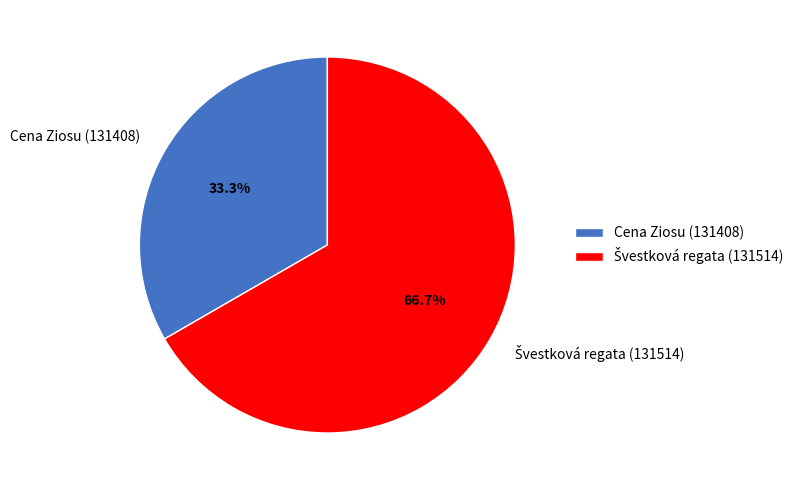

What percentage is NOT represented by Cena Ziosu (131408)?

66.7%